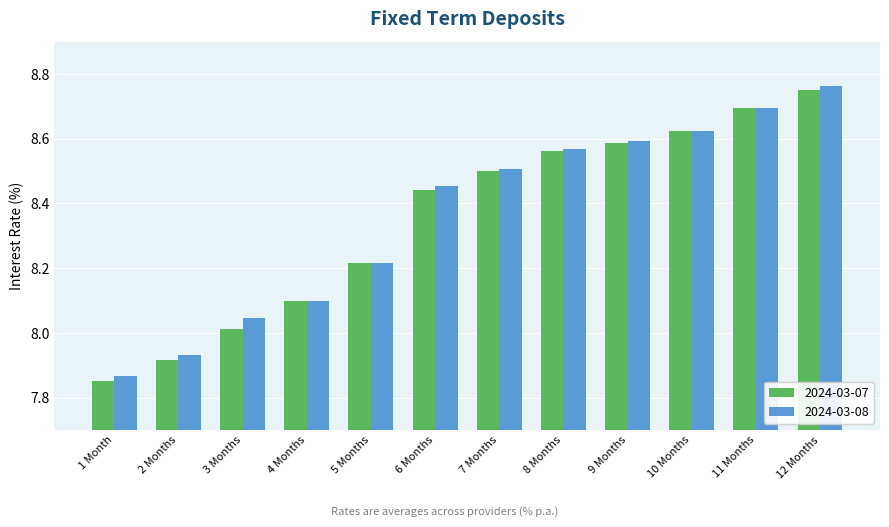

List the labels in order of 2024-03-07 value, largest first.

12 Months, 11 Months, 10 Months, 9 Months, 8 Months, 7 Months, 6 Months, 5 Months, 4 Months, 3 Months, 2 Months, 1 Month